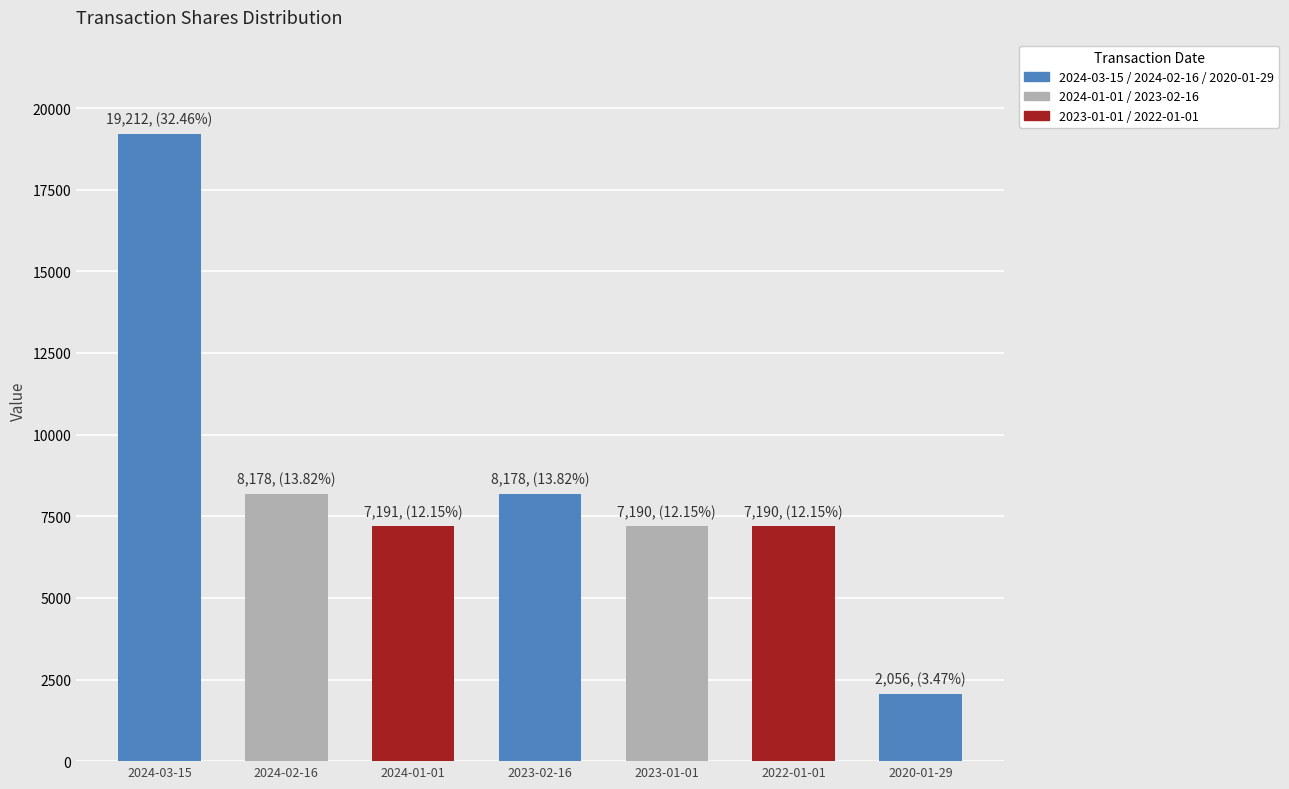

What is the sum of all values?

59195